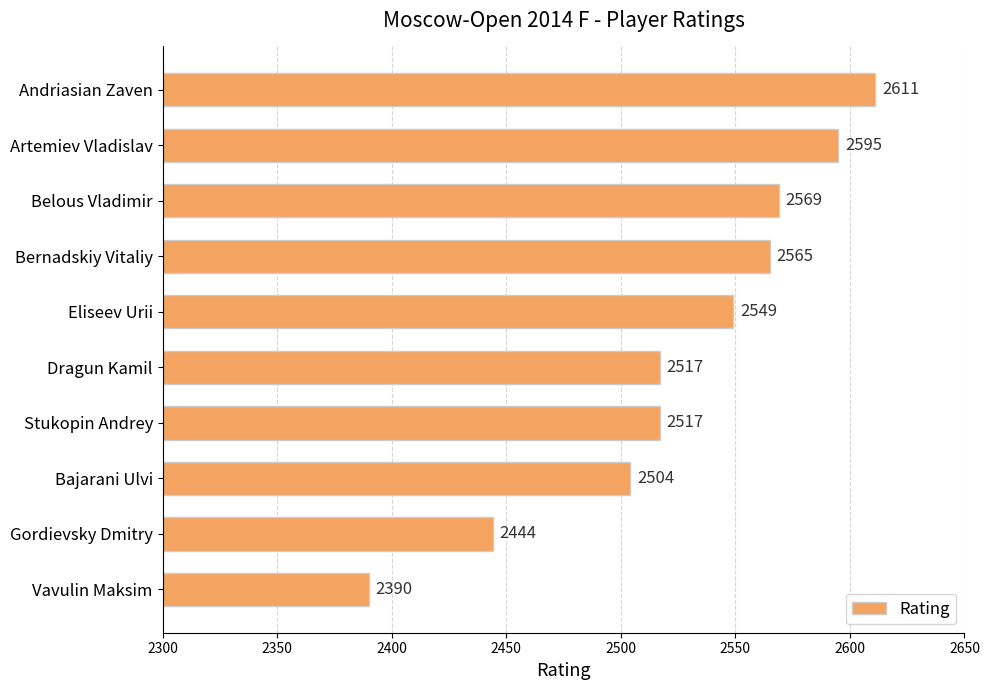

Approximately how many times larger is the value at Bajarani Ulvi compared to Andriasian Zaven?

1.0